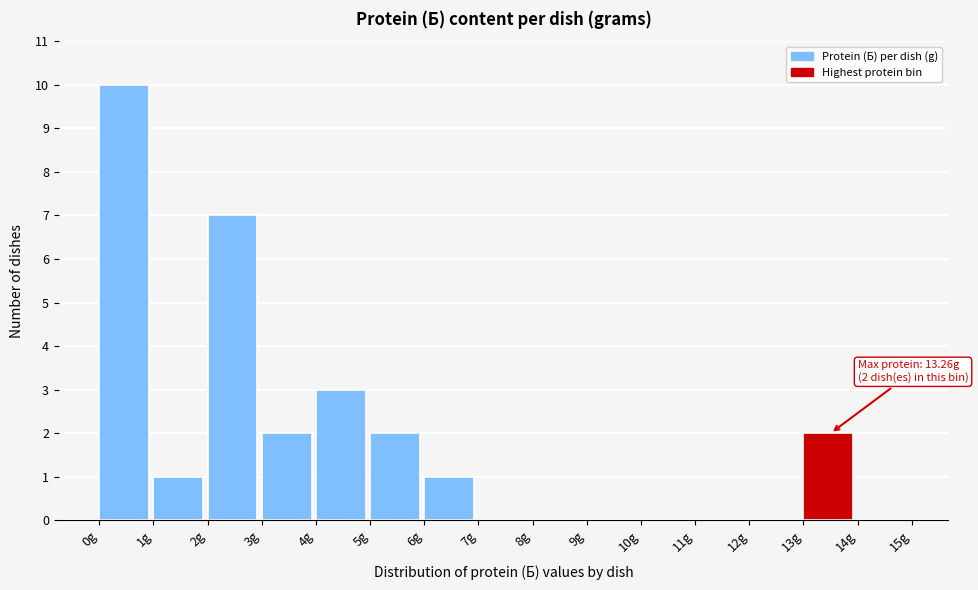

Over which range of the x-axis is the bar tallest?

0 to 1